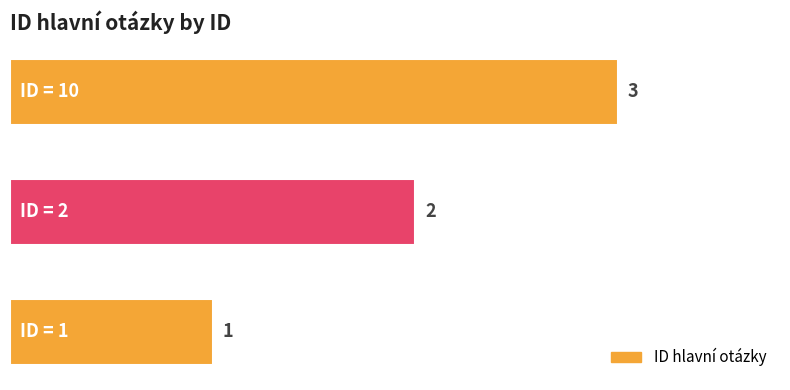

What is the sum of all values?

6